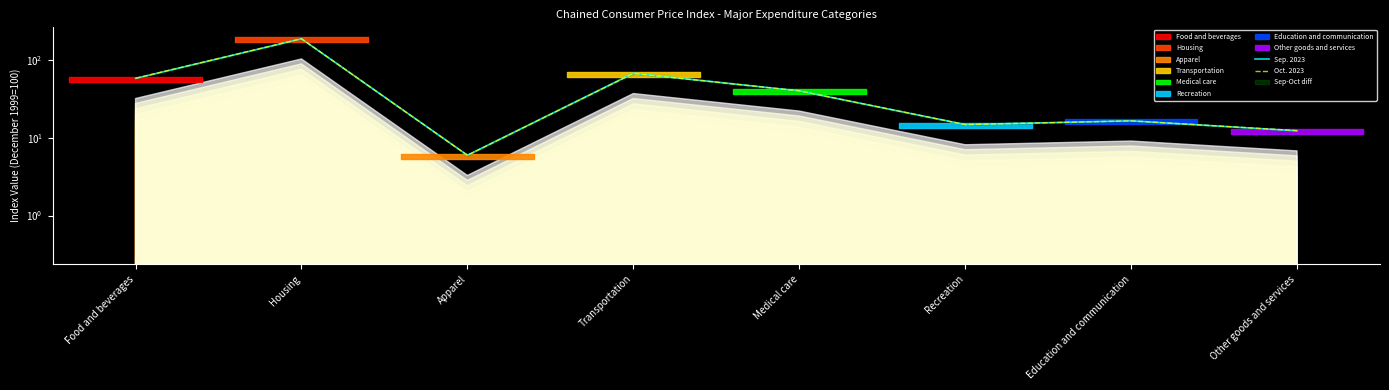

What is the sum of all Sep. 2023 values?

402.5